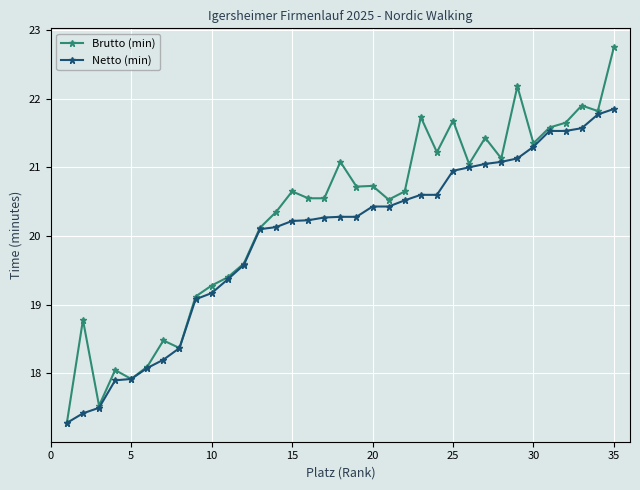

At how many categories does at least one series exceed 20?

23